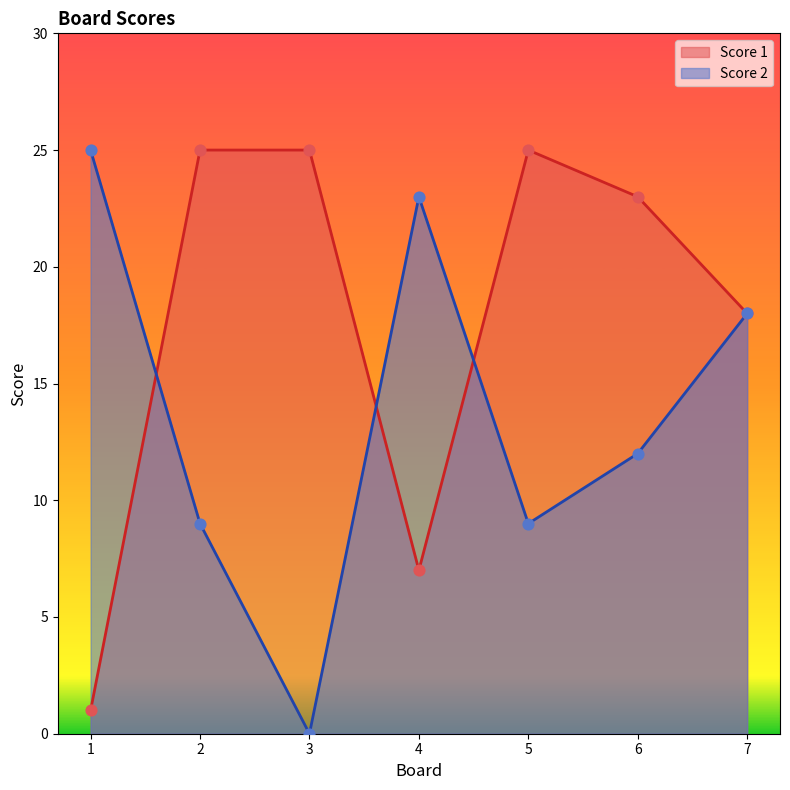

What is the total value across all series at 5?

34